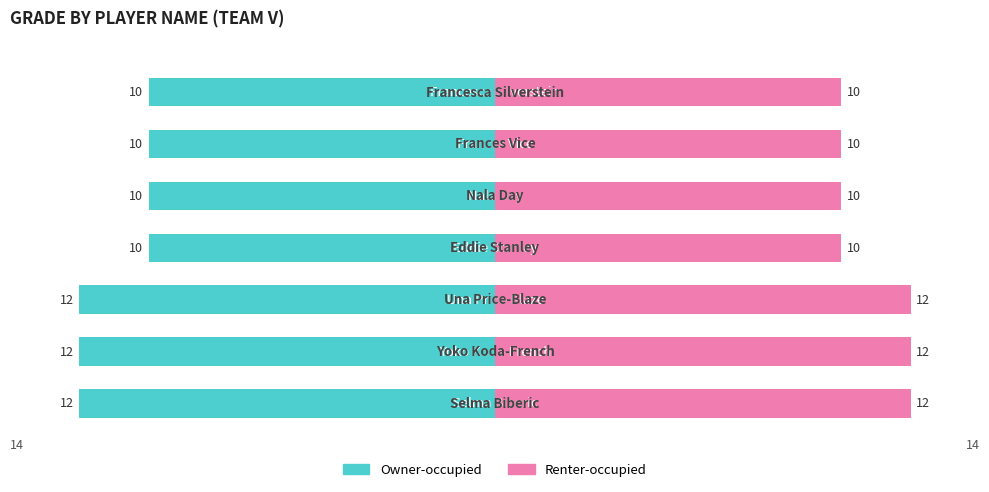

Rank the series by their average value, from lowest to highest.

Owner-occupied, Renter-occupied